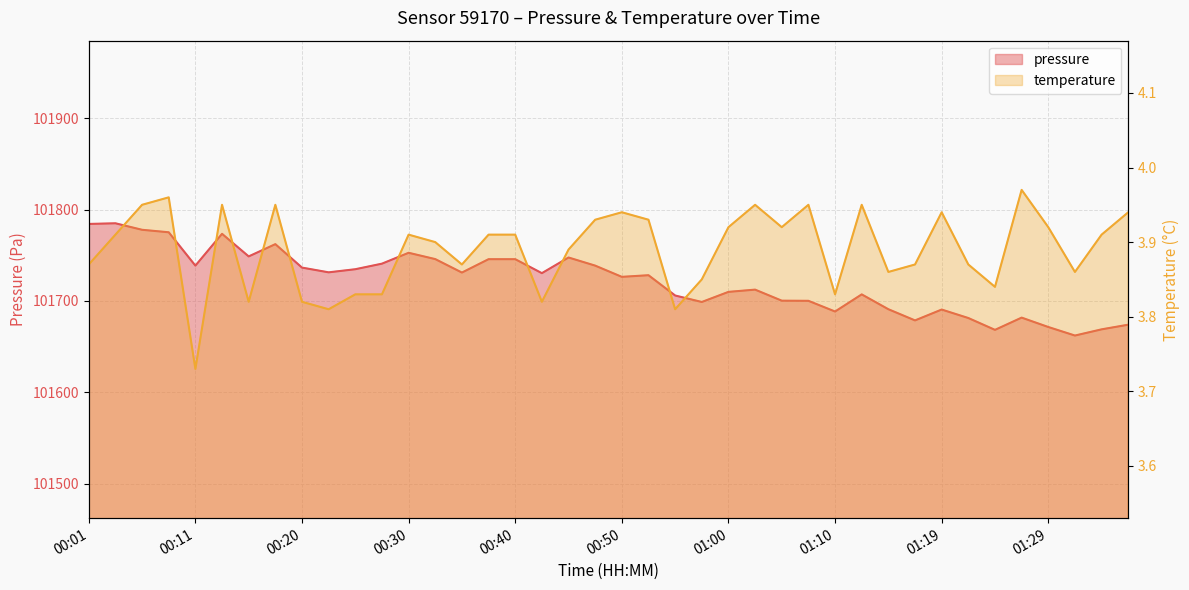

What are all the series names shown in the legend?

pressure, temperature